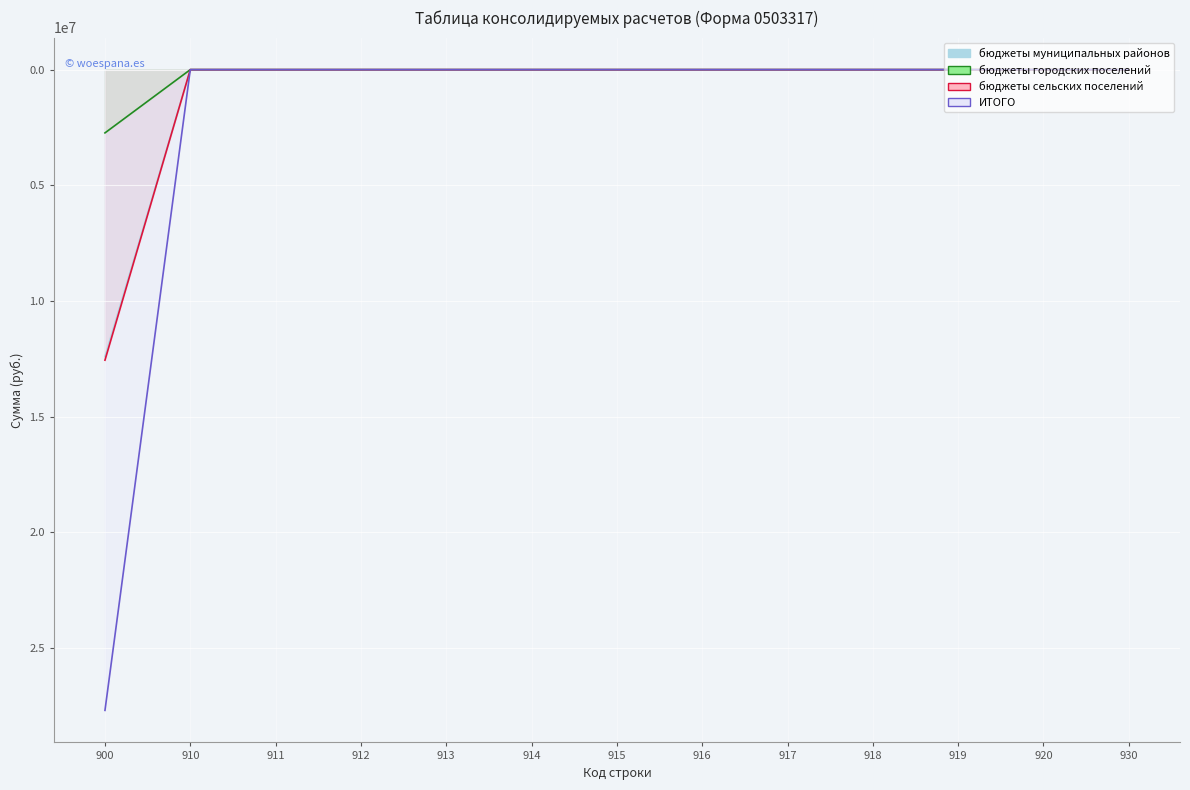

Reading left to right, list all the values displayed in this chart.

бюджеты муниципальных районов: 900=2733424.0	910=0.0	911=0.0	912=0.0	913=0.0	914=0.0	915=0.0	916=0.0	917=0.0	918=0.0	919=0.0	920=0.0	930=0.0
бюджеты городских поселений: 900=12401827.9	910=0.0	911=0.0	912=0.0	913=0.0	914=0.0	915=0.0	916=0.0	917=0.0	918=0.0	919=0.0	920=0.0	930=0.0
бюджеты сельских поселений: 900=12555671.0	910=0.0	911=0.0	912=0.0	913=0.0	914=0.0	915=0.0	916=0.0	917=0.0	918=0.0	919=0.0	920=0.0	930=0.0
ИТОГО: 900=27690922.9	910=0.0	911=0.0	912=0.0	913=0.0	914=0.0	915=0.0	916=0.0	917=0.0	918=0.0	919=0.0	920=0.0	930=0.0